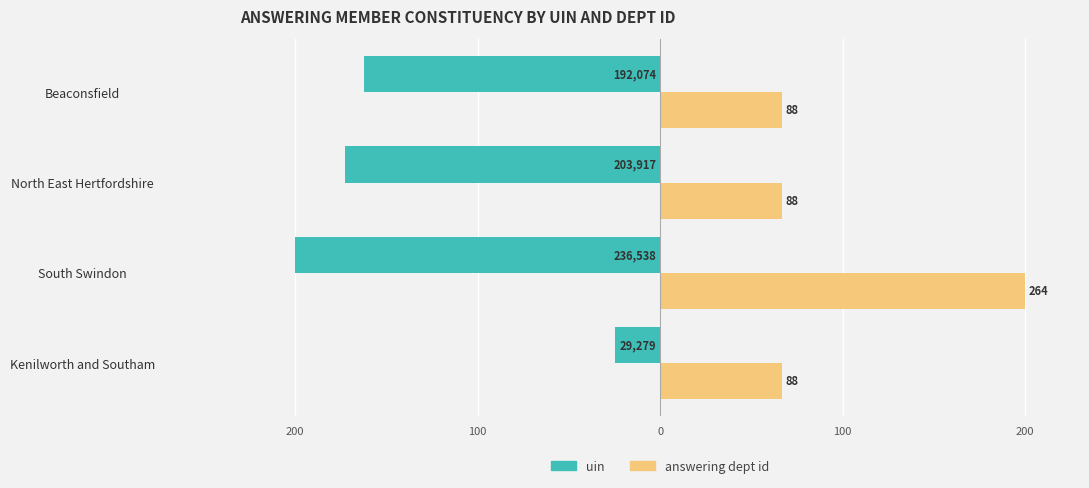

What are all the series names shown in the legend?

uin, answering dept id